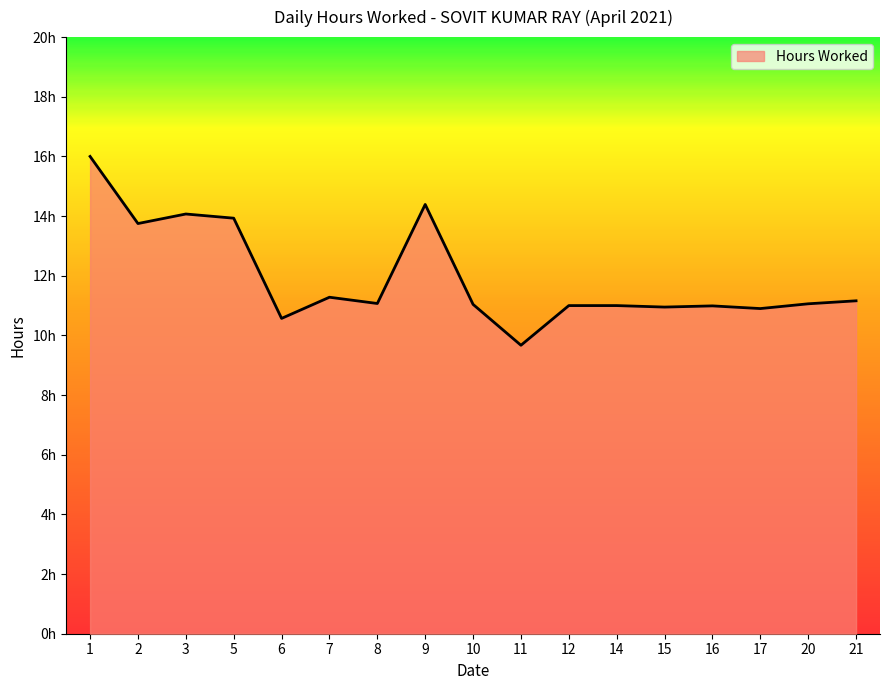

What is the value of the 10th point from the left?

9.7